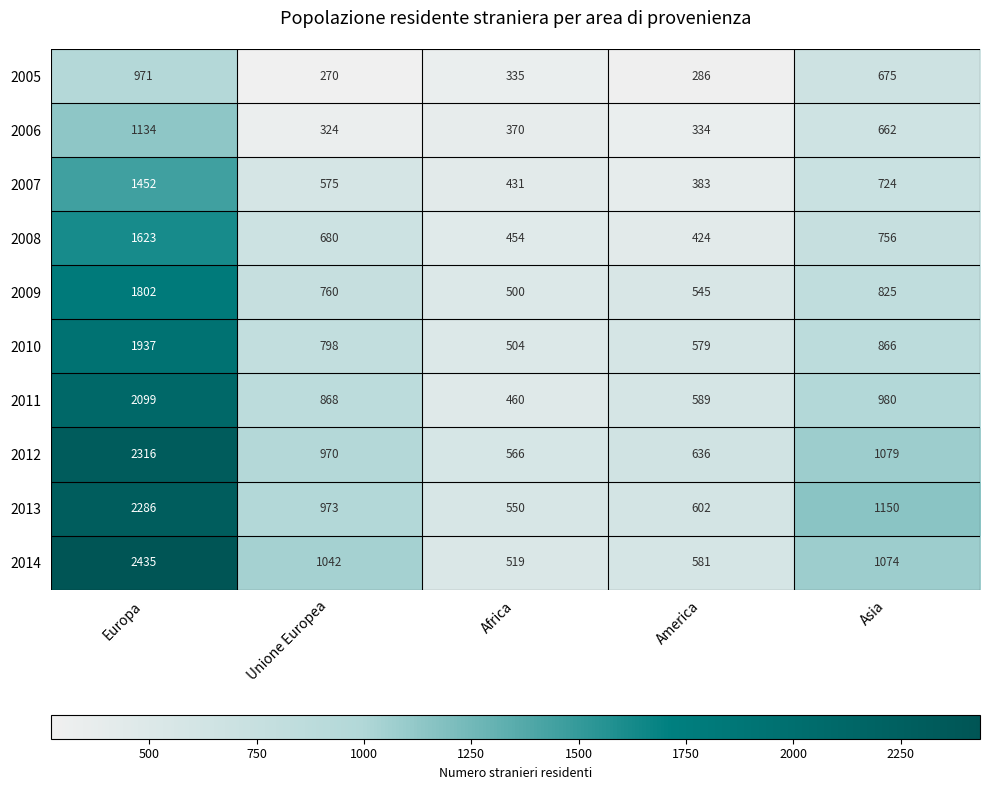

Rank the series at Europa from lowest to highest value.

2005, 2006, 2007, 2008, 2009, 2010, 2011, 2013, 2012, 2014